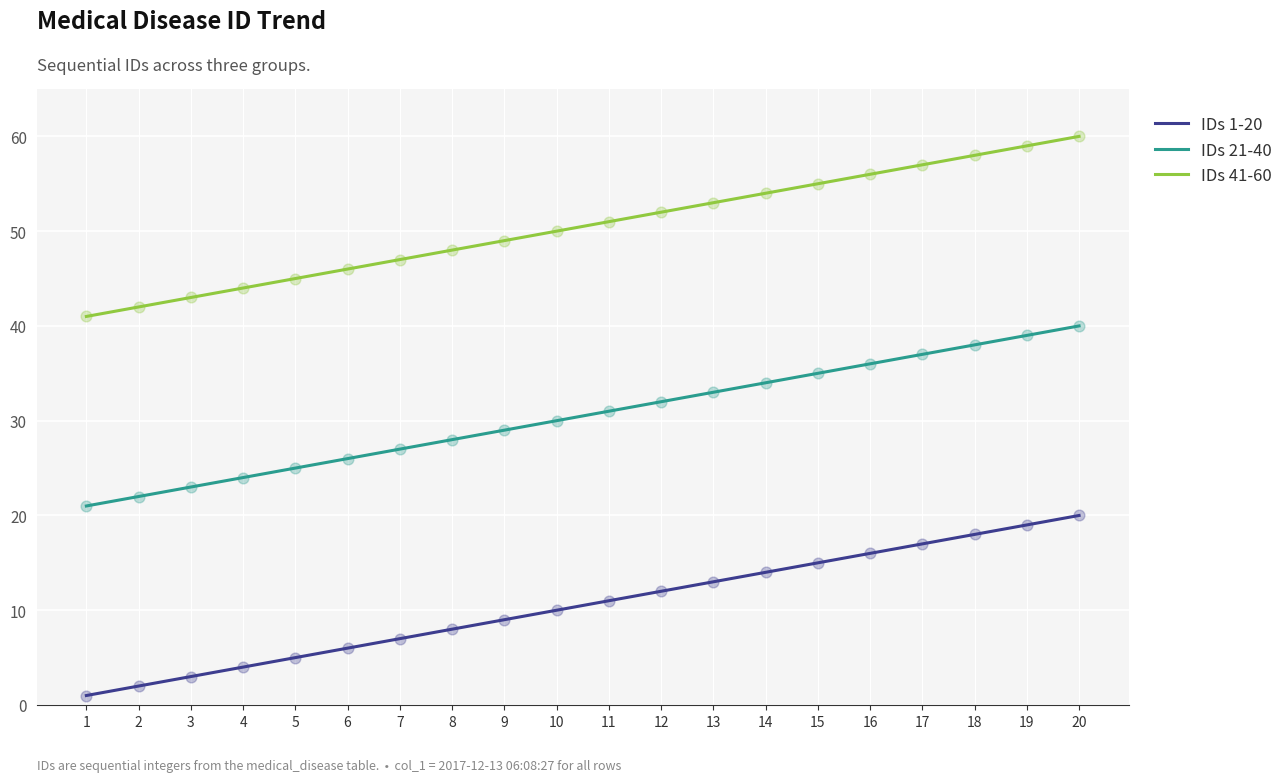

List the series in order of their peak value, highest first.

IDs 41-60, IDs 21-40, IDs 1-20